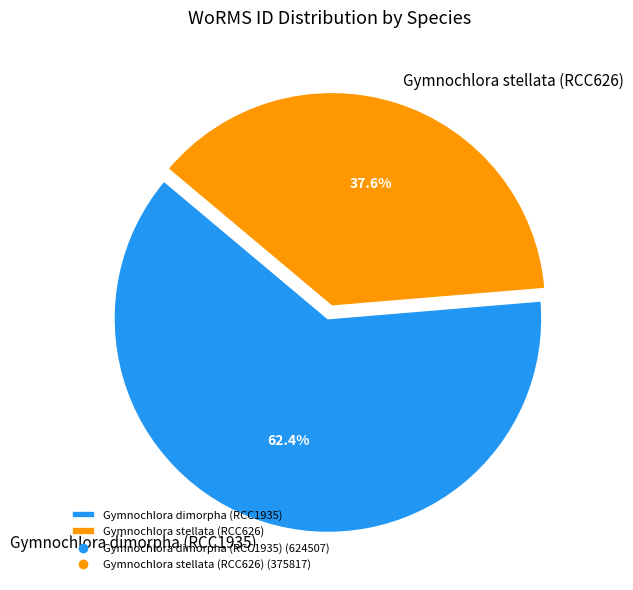

What percentage is the Gymnochlora dimorpha (RCC1935) slice, to the nearest percent?

62%